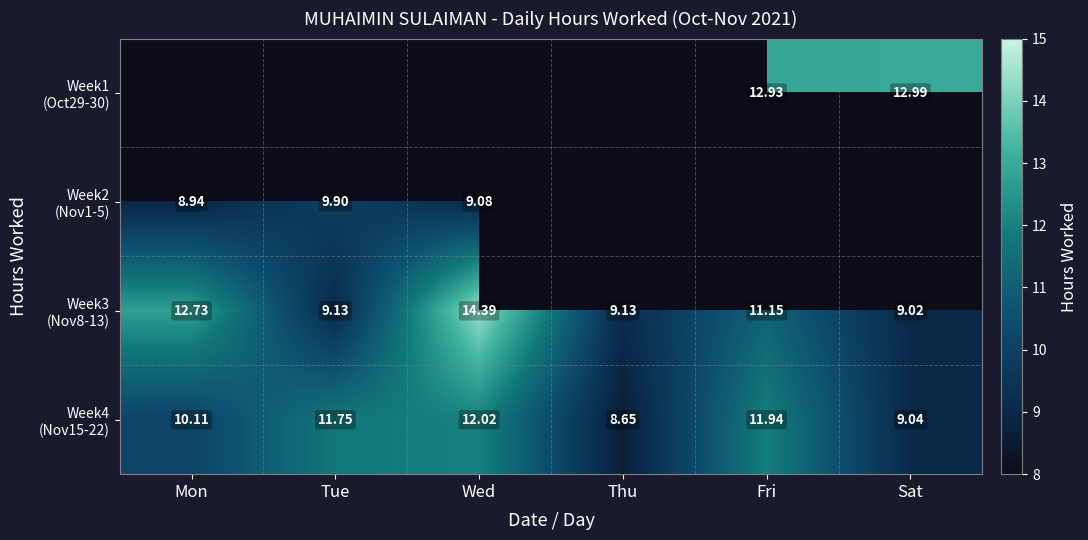

Is it true that Week3 (Nov8-13) equals 14.5 at Sat?

False